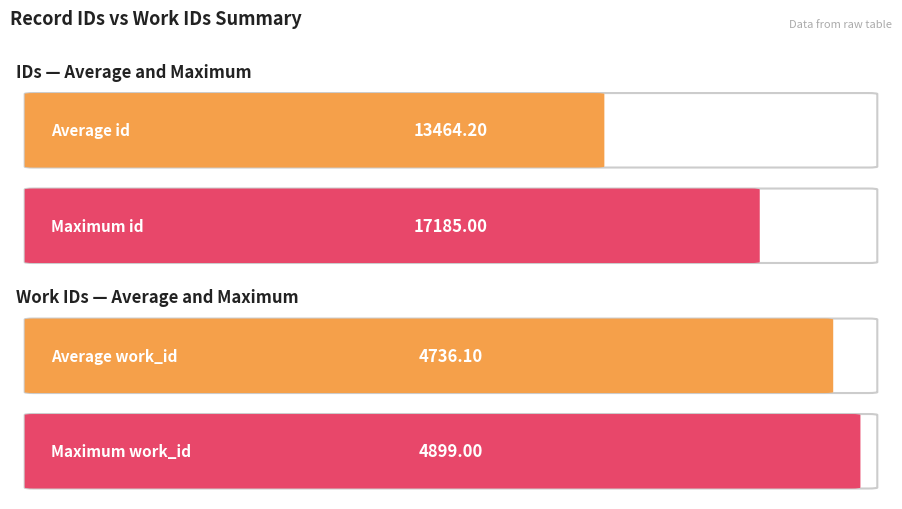

Is it true that id equals 12452 at 2005-03-10?

True